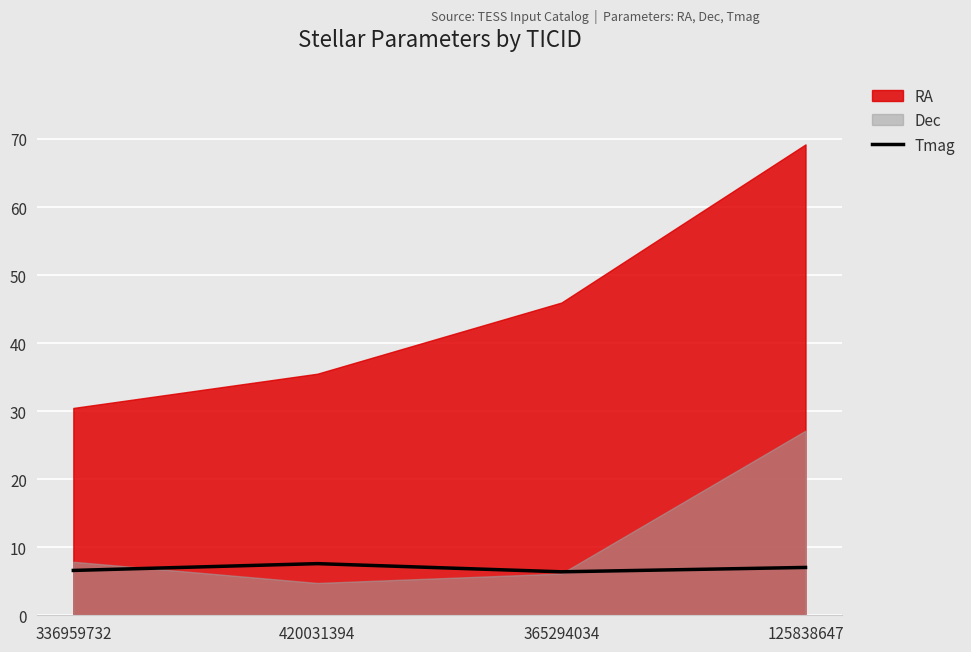

Rank the categories by value from highest to lowest.

420031394, 125838647, 336959732, 365294034